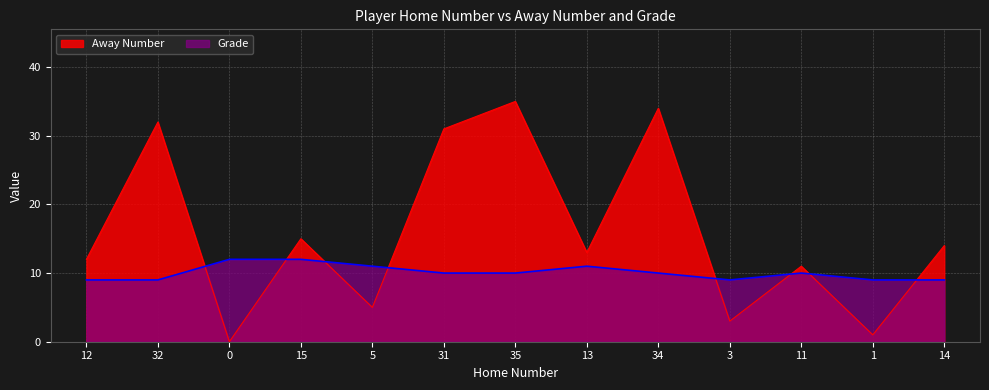

What is the spread (max minus min) of values at 3?

6